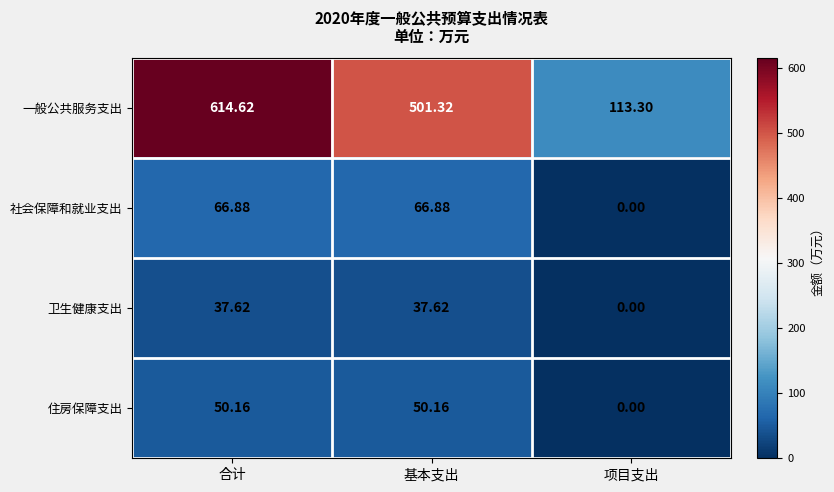

At 基本支出, list the series in order from smallest to largest.

卫生健康支出, 住房保障支出, 社会保障和就业支出, 一般公共服务支出